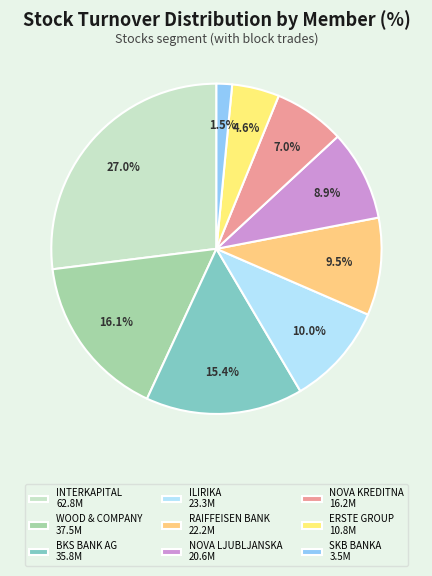

How many slices are in this pie chart?

9